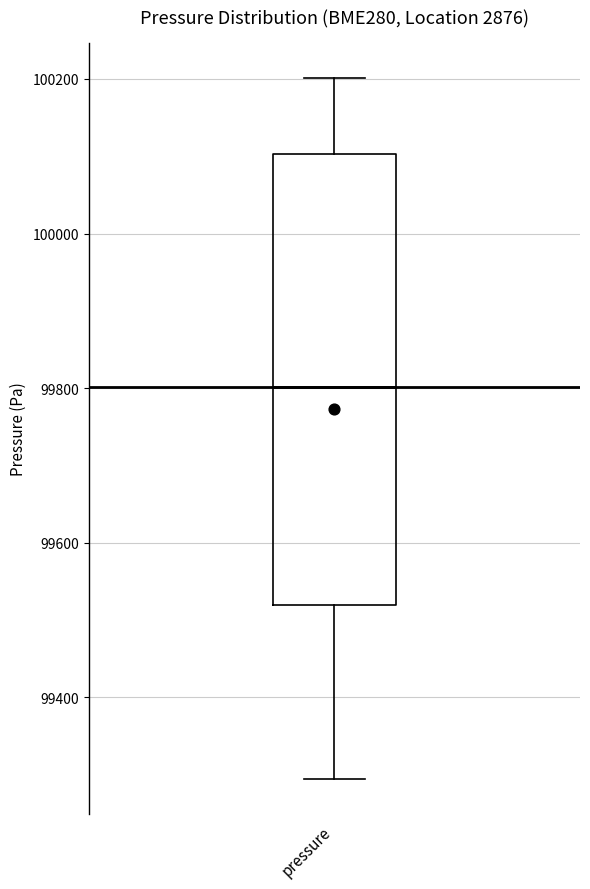

Transcribe this box plot: give where the median line is, the range the box spans, and where the two whiskers end, as read against the y-axis. The values are not printed on the chart, so give them approximately, as read against the axis.

median 99800, box 99520 to 100100, whiskers 99300 to 100200